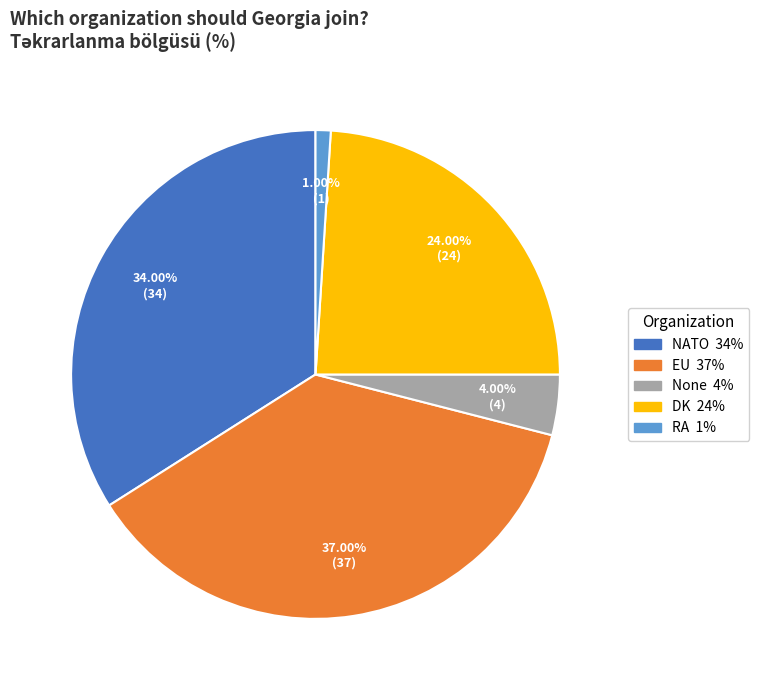

Which category has the smallest portion of the pie?

RA